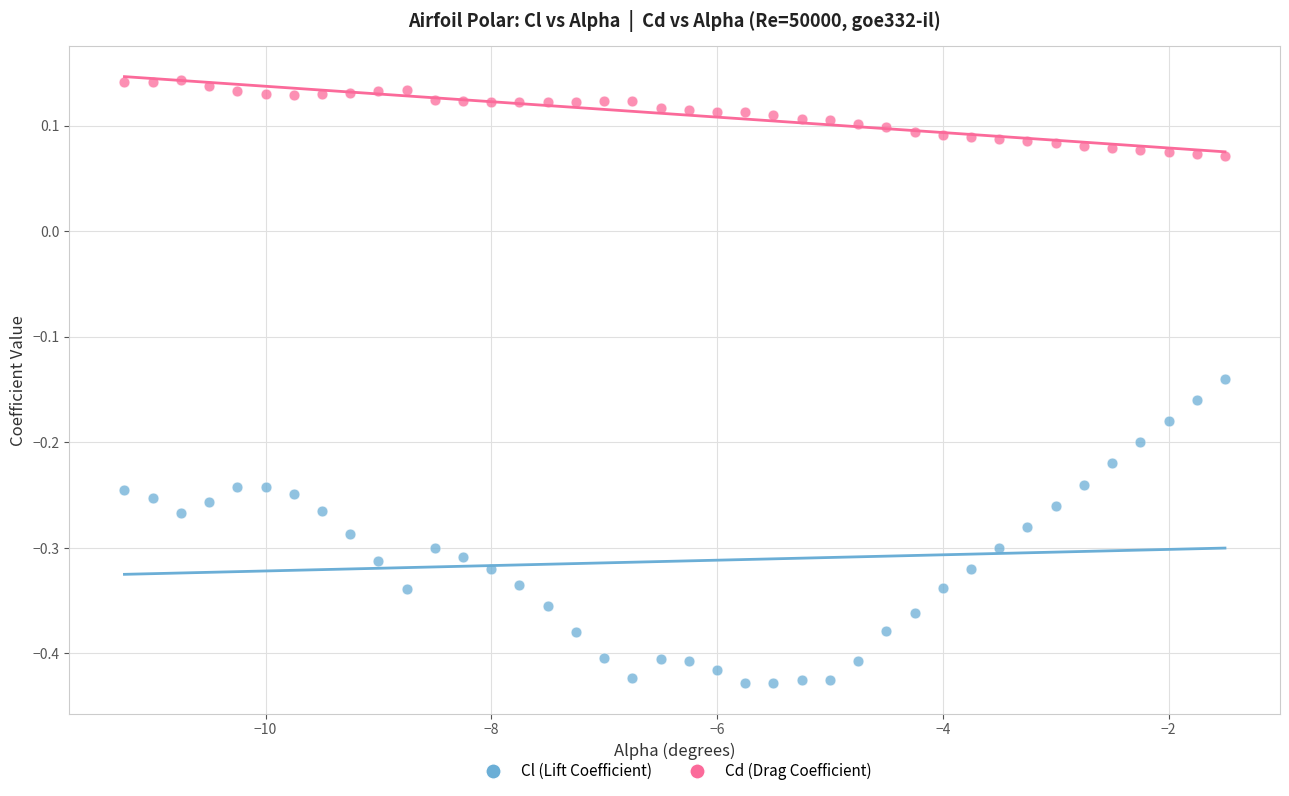

Across all data points, what is the range of Y values (max minus min)?

0.6